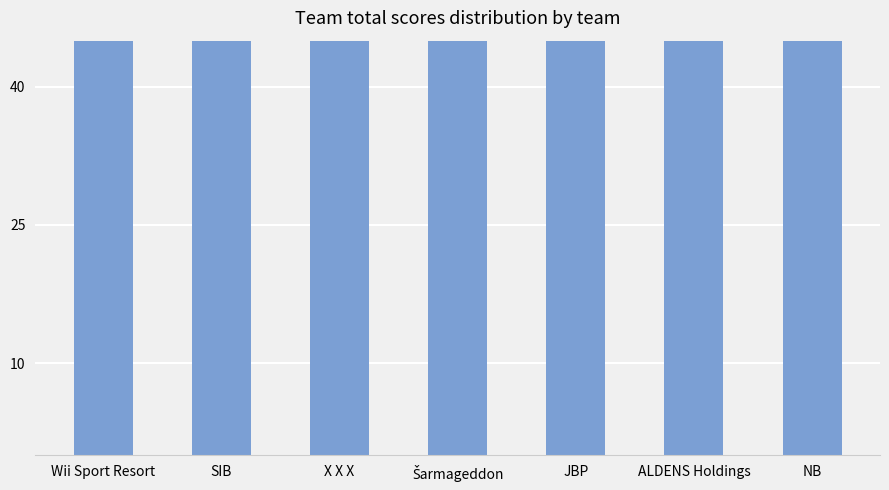

What is the average value?

70